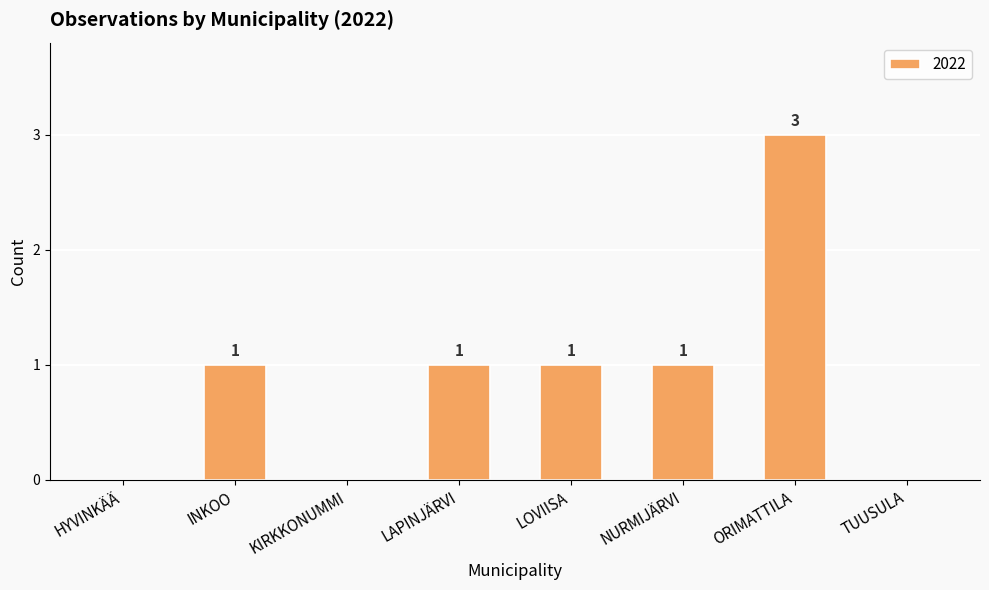

How many values are between 0 and 1?

7